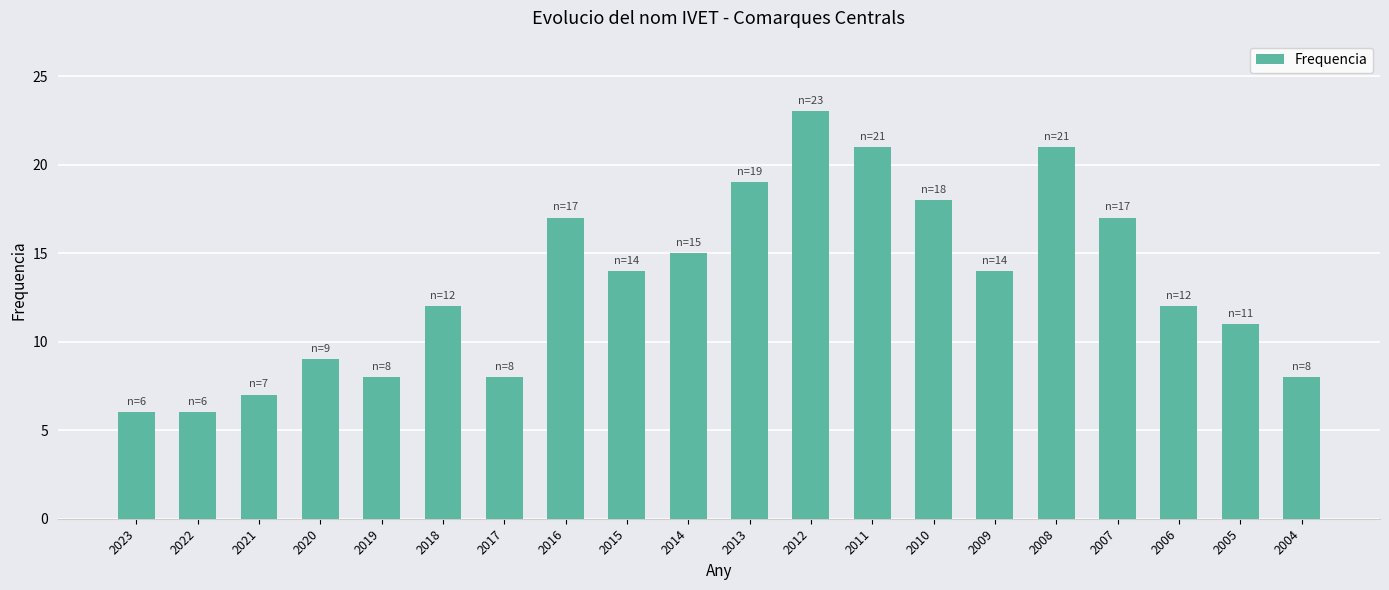

What is the smallest value displayed?

6